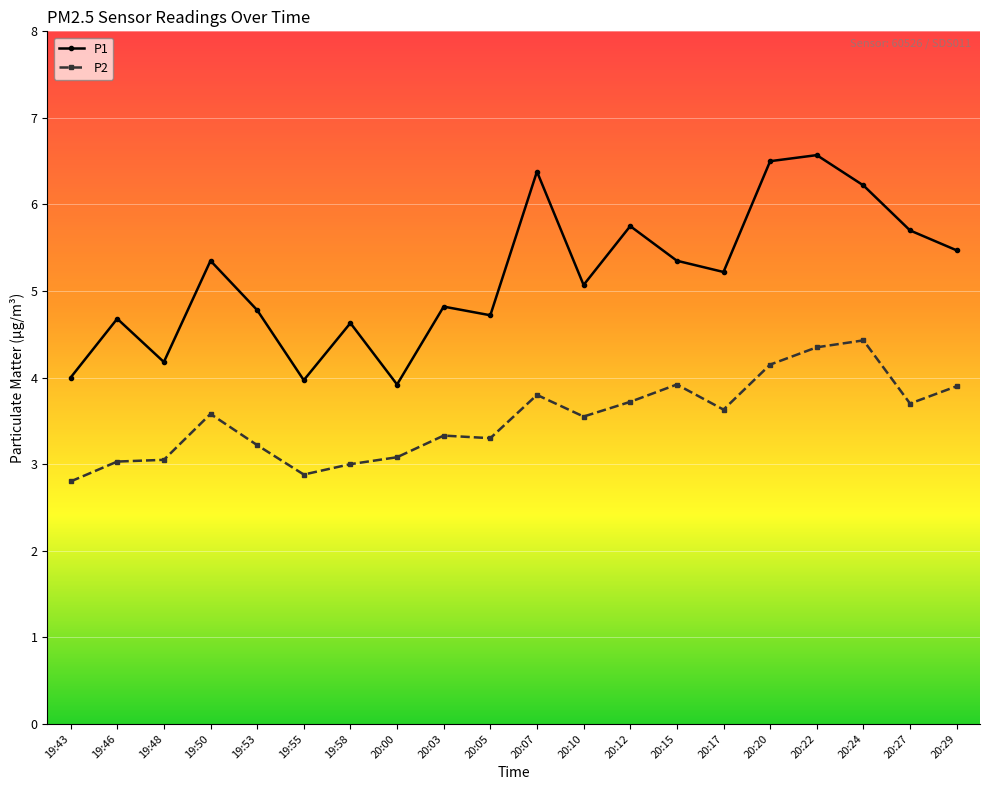

How many series are shown in this chart?

2